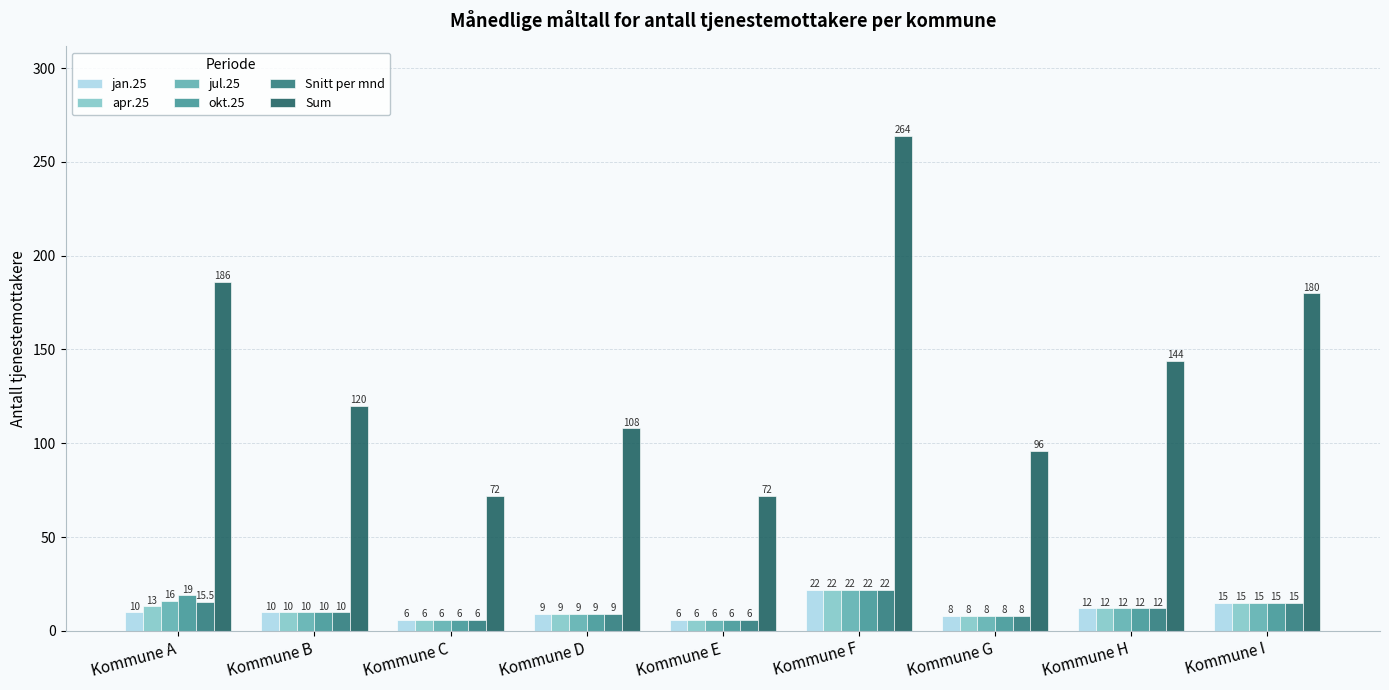

Is the value of Sum at Kommune G greater than the value of Snitt per mnd at Kommune G?

Yes